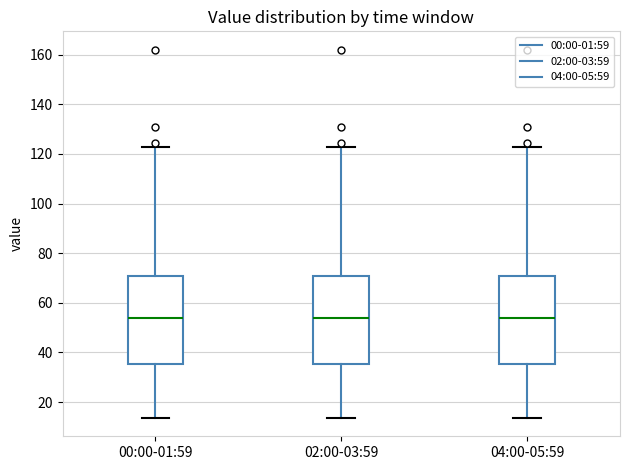

Reading left to right, read every box against the y-axis: the position of its median line, the range the box covers, and the ends of its whiskers. The values are not printed on the chart, so give them approximately, as read against the axis.

00:00-01:59: median 54, box 36 to 70, whiskers 14 to 122
02:00-03:59: median 54, box 36 to 70, whiskers 14 to 122
04:00-05:59: median 54, box 36 to 70, whiskers 14 to 122